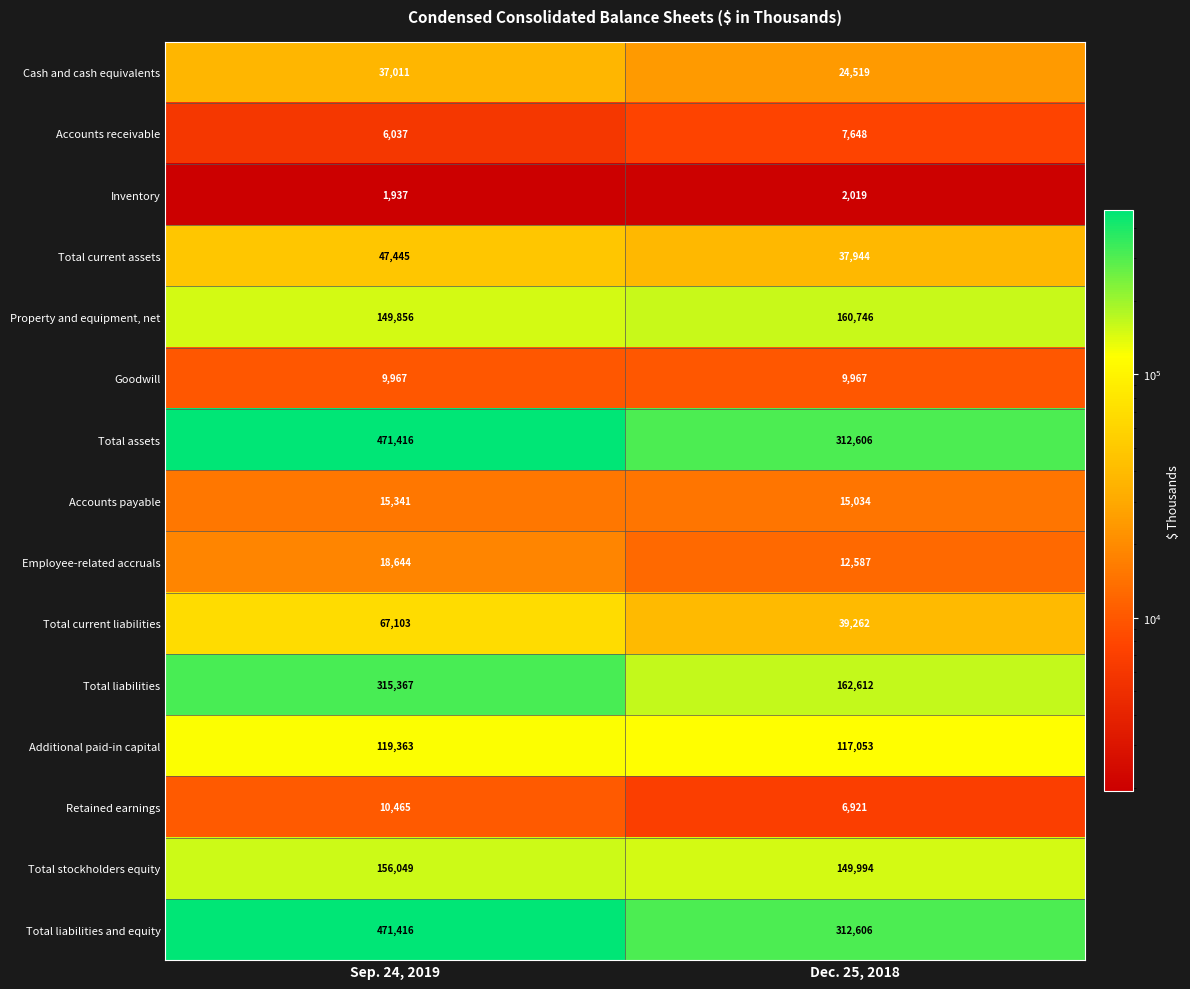

The value of Accounts receivable at Dec. 25, 2018 is 3381. True or false?

False